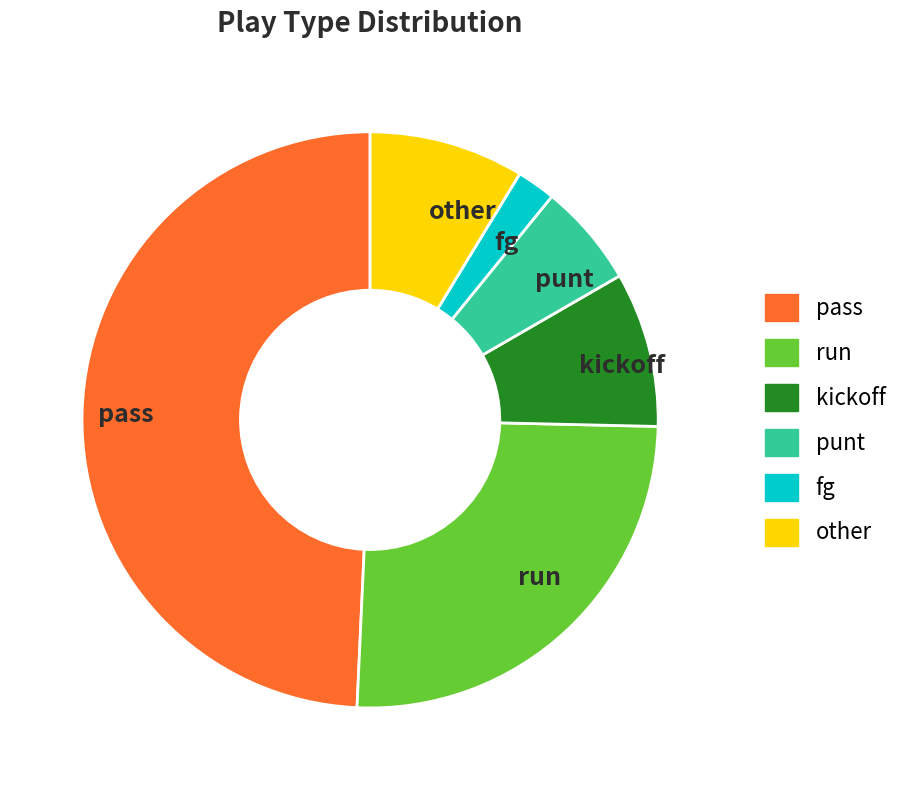

Which slice is the smallest?

fg